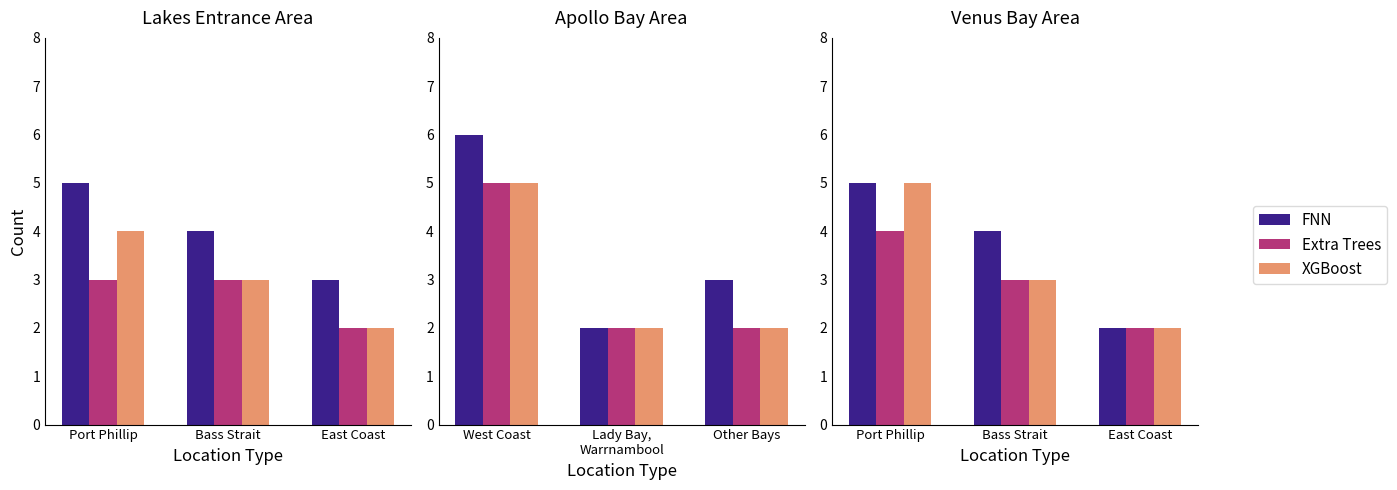

What value does the FNN series have at East Coast?

2